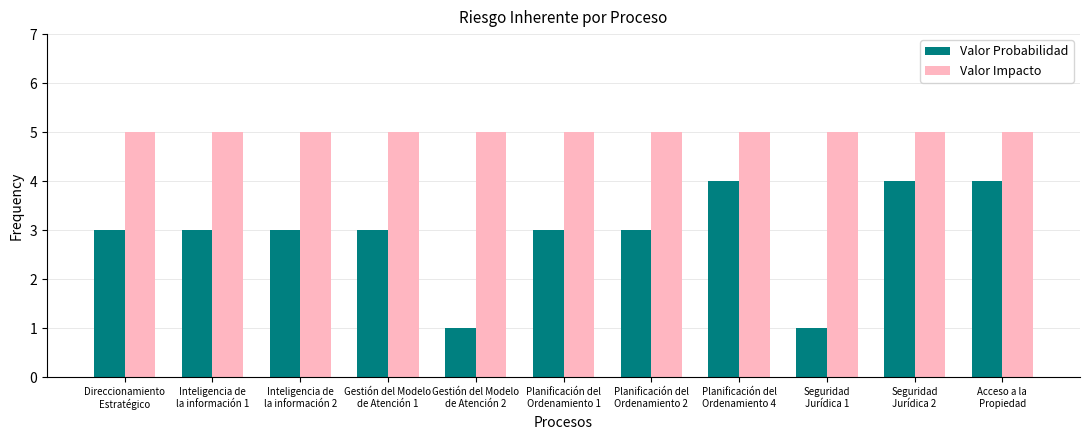

Does the chart contain stacked bars?

No